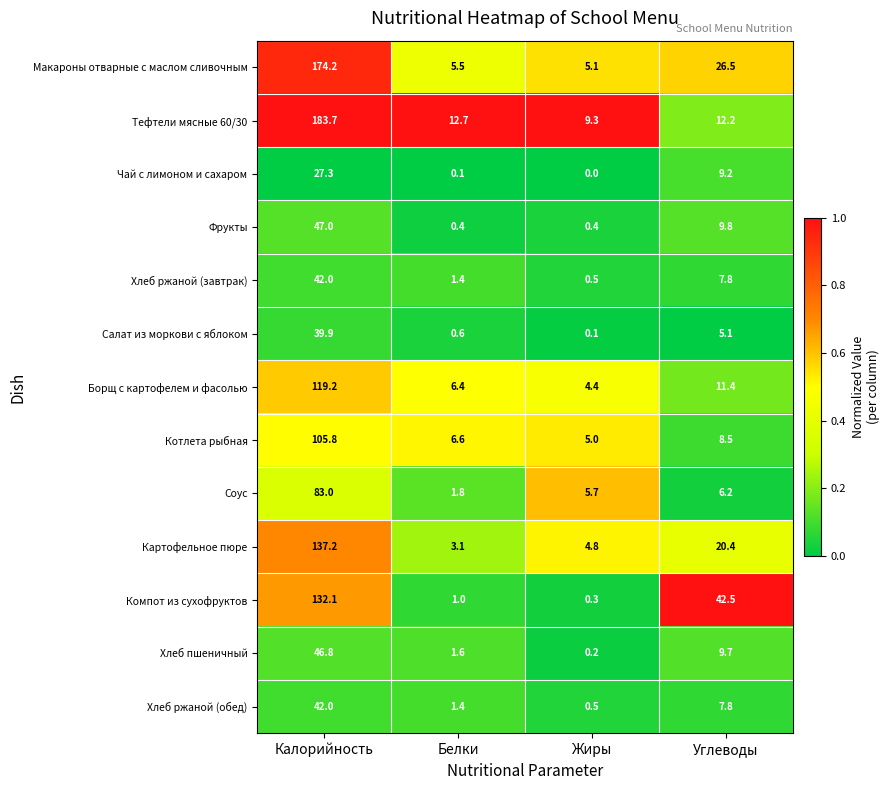

What is the difference between the maximum and minimum values in the Хлеб пшеничный series?

46.6